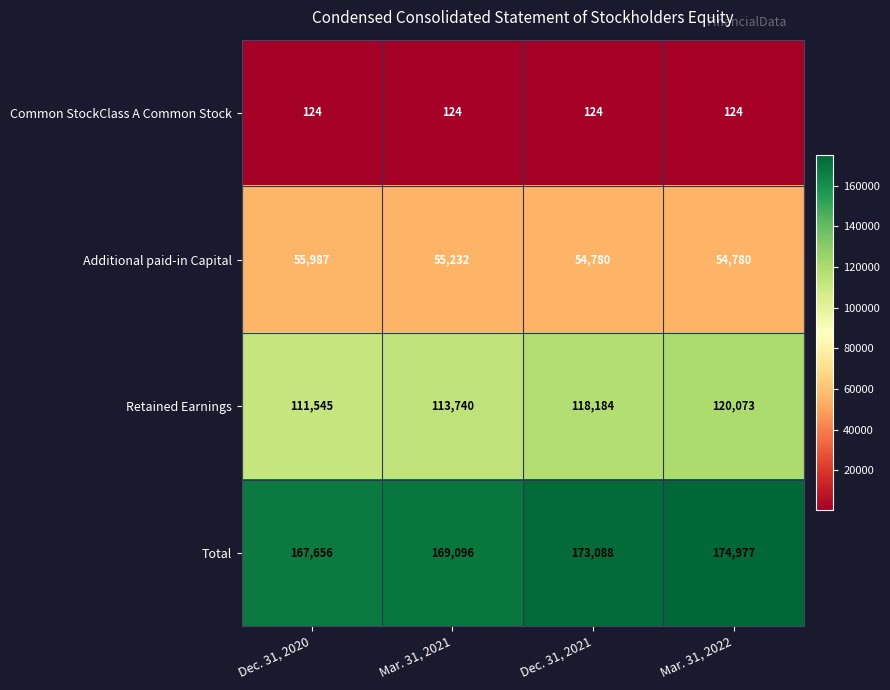

Which series has the largest total across all categories?

Total